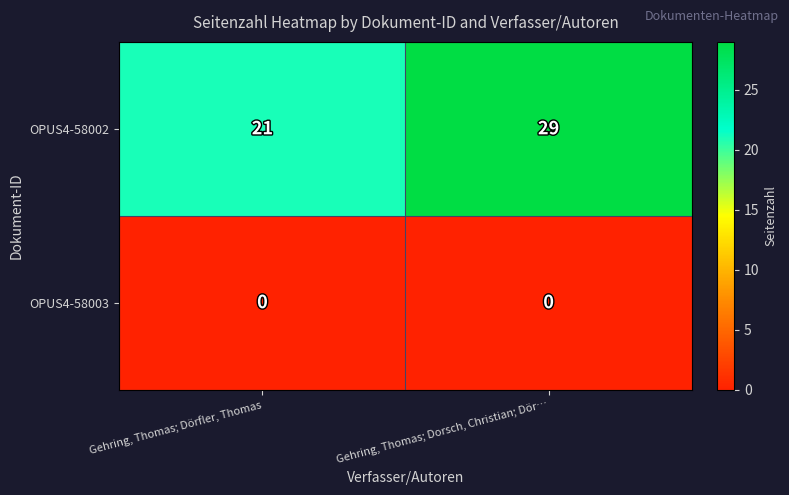

At which category is the sum across all series the highest?

Gehring, Thomas; Dorsch, Christian; Dör…